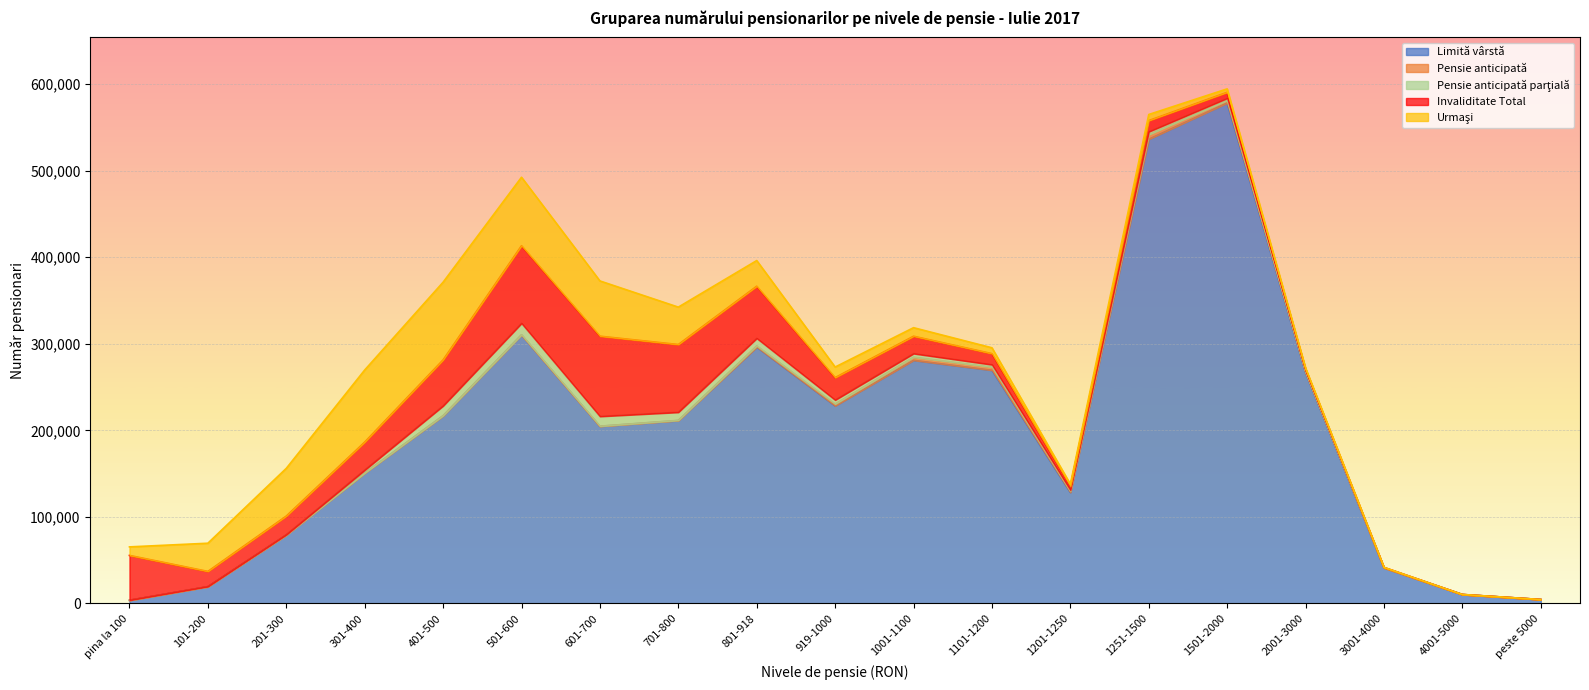

Reading left to right, what are all the values shown in this chart?

Limită vârstă: 3558	19265	78923	150572	216833	310386	204723	211332	296304	228306	280942	269453	128214	536453	578333	266532	40949	10196	4449
Pensie anticipată: 21	34	28	77	149	124	69	239	1404	2166	3623	3579	1572	5273	3020	951	76	12	7
Pensie anticipată parţială: 88	126	443	3456	11306	13206	11351	9340	8673	4598	4146	2841	1070	3435	2525	1264	243	58	23
Invaliditate Total: 51763	17520	21517	32280	53120	89630	92658	78266	60174	25883	20054	12754	4576	12836	6817	2133	285	52	27
Urmaşi: 9881	32602	55149	83339	89793	79158	63862	43217	29669	12215	9870	6776	2397	7021	3943	1071	106	17	9